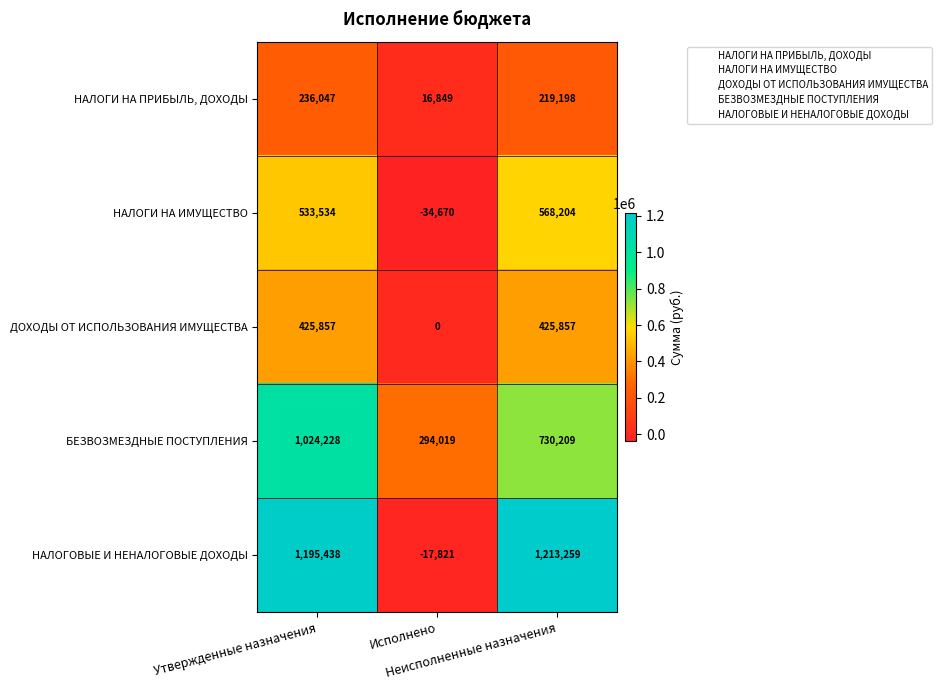

Which series has the largest range (max minus min)?

НАЛОГОВЫЕ И НЕНАЛОГОВЫЕ ДОХОДЫ